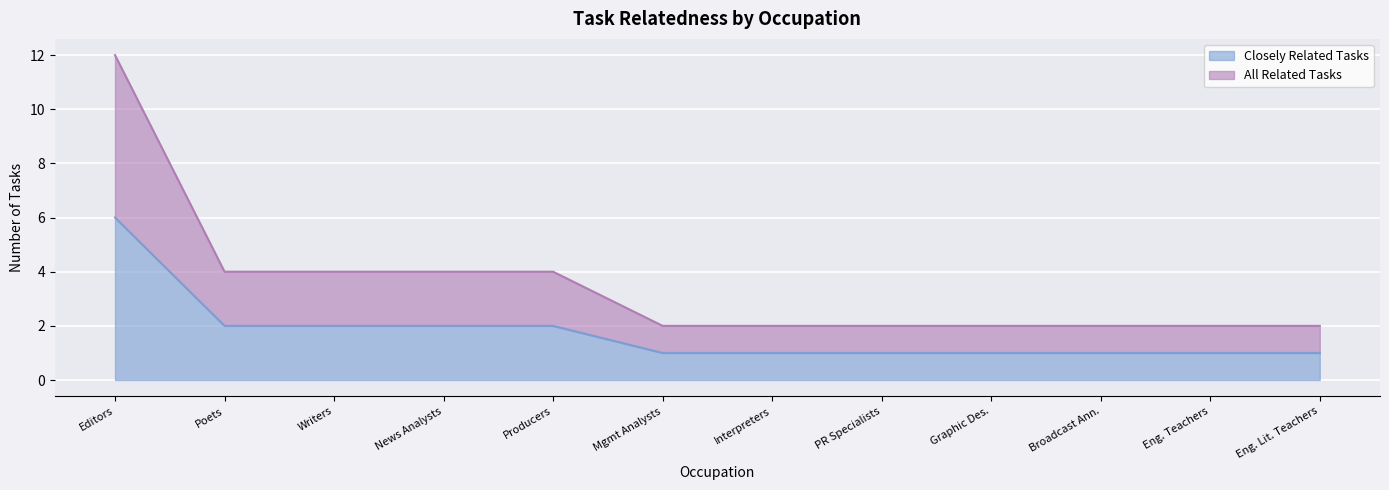

What is the lowest value of the All Related Tasks series?

2